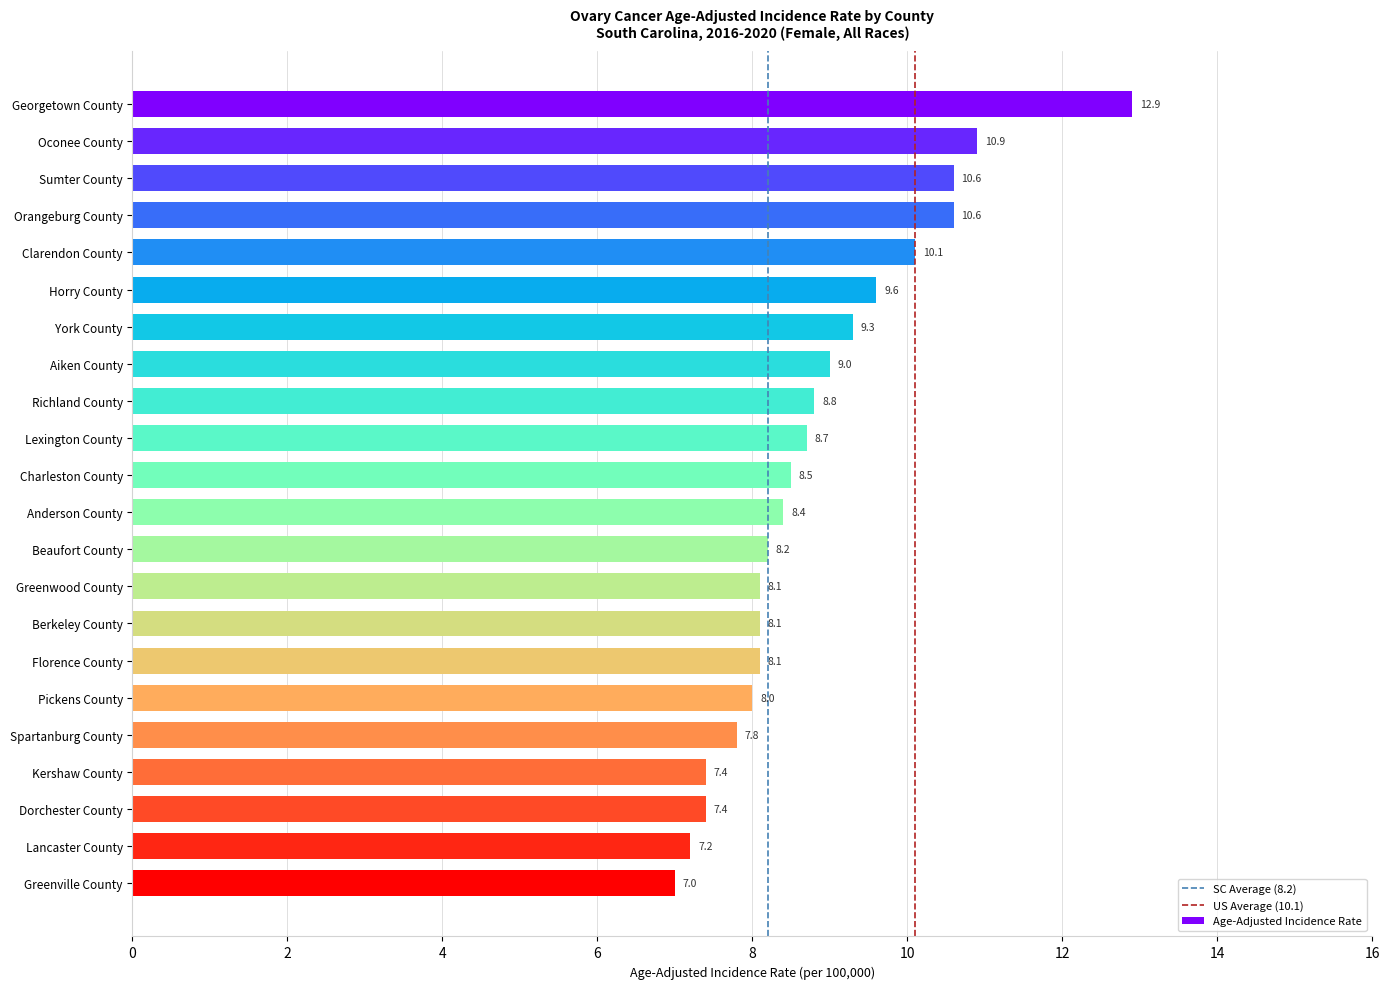

What is the smallest value displayed?

7.0